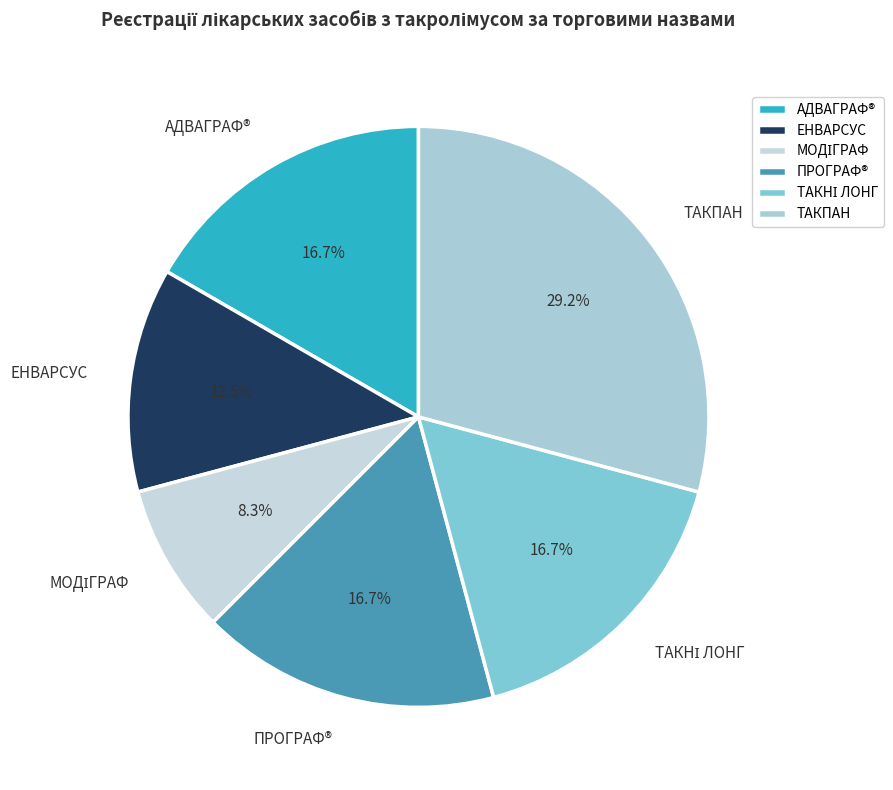

True or false: ТАКПАН accounts for 20% of the total.

False